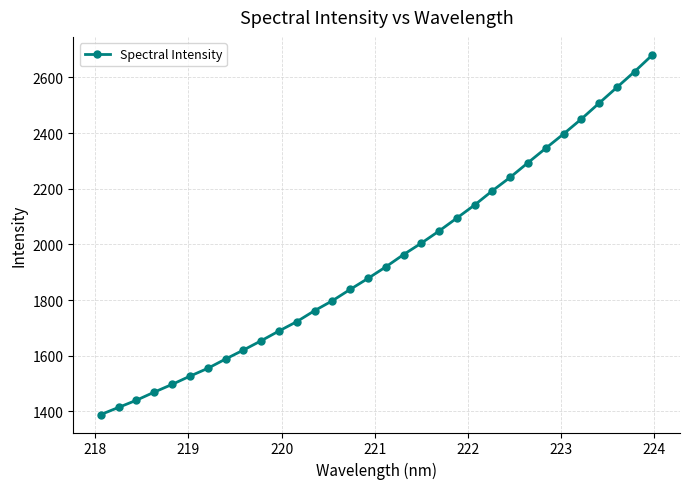

True or false: there are more than 1 points higher than both neighbors.

False